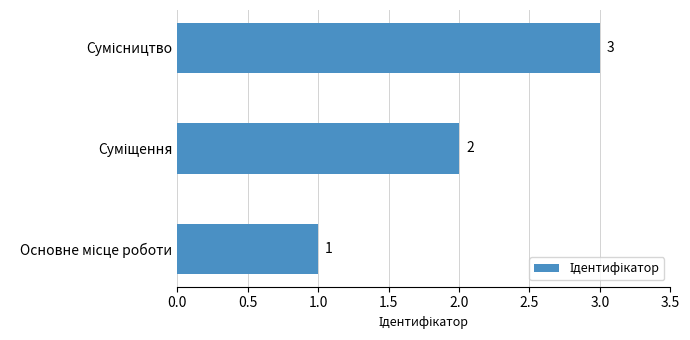

Does the chart contain stacked bars?

No